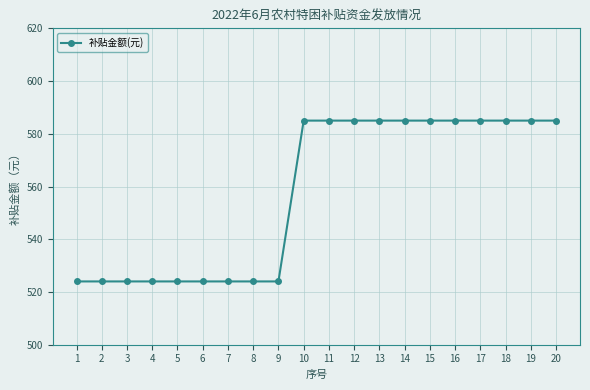

Reading left to right, extract all data points from this chart.

524	524	524	524	524	524	524	524	524	585	585	585	585	585	585	585	585	585	585	585